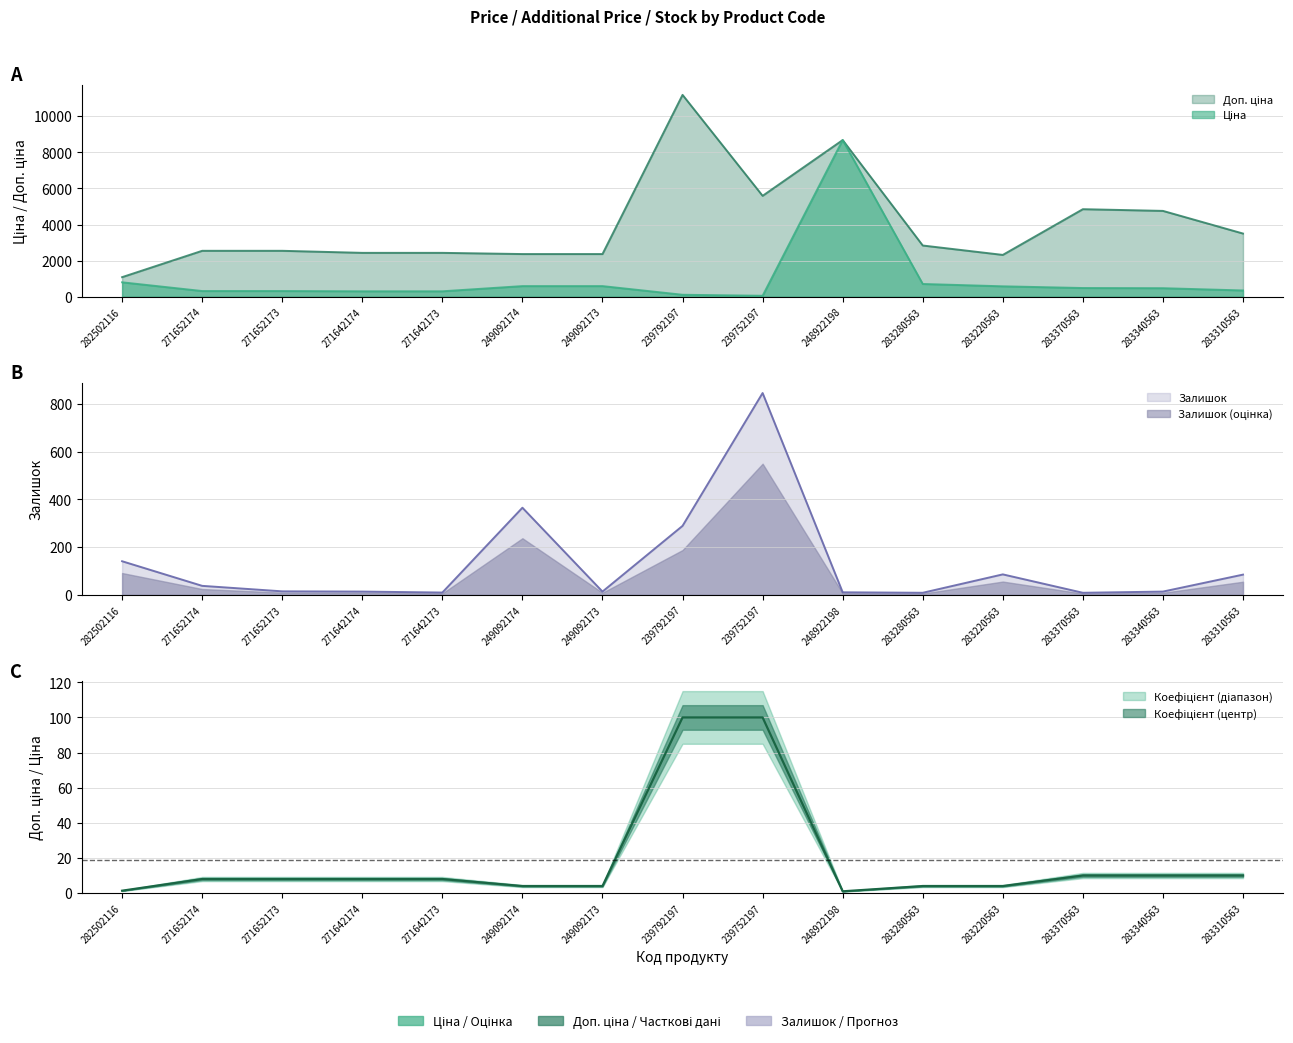

What is the difference between the Ціна values at 271652173 and 239792197?

206.5